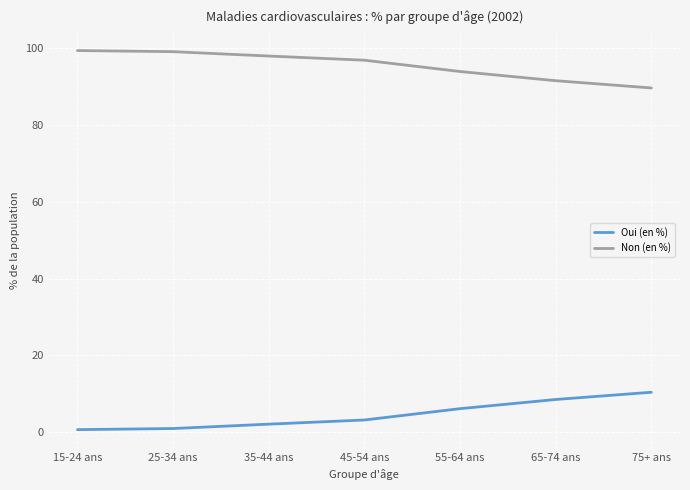

True or false: Oui (en %) and Non (en %) cross at least once.

False